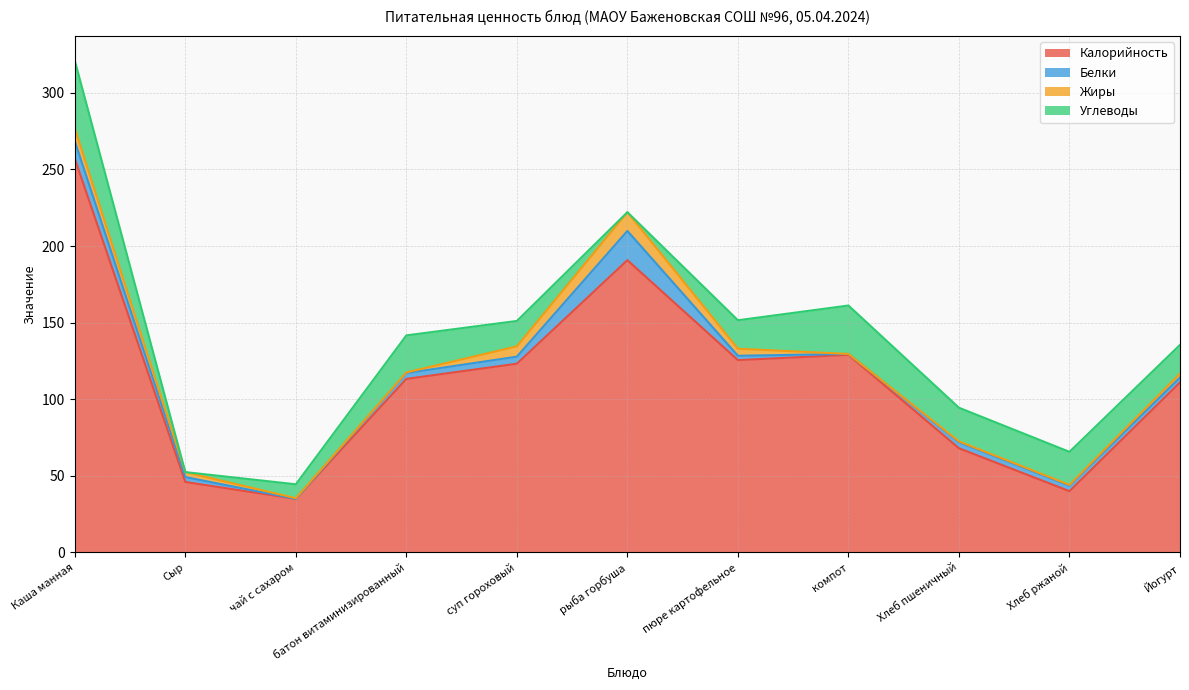

List the labels in order of Жиры value, largest first.

рыба горбуша, Каша манная, суп гороховый, пюре картофельное, Сыр, Йогурт, Хлеб пшеничный, Хлеб ржаной, чай с сахаром, батон витаминизированный, компот